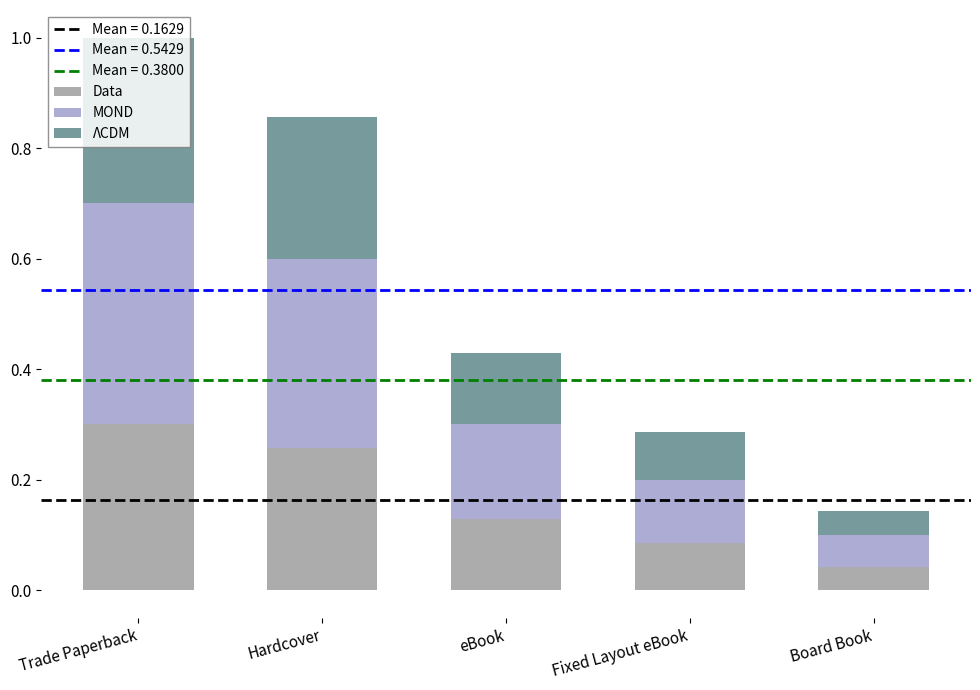

True or false: Data has a value of 0.5 at Hardcover.

False